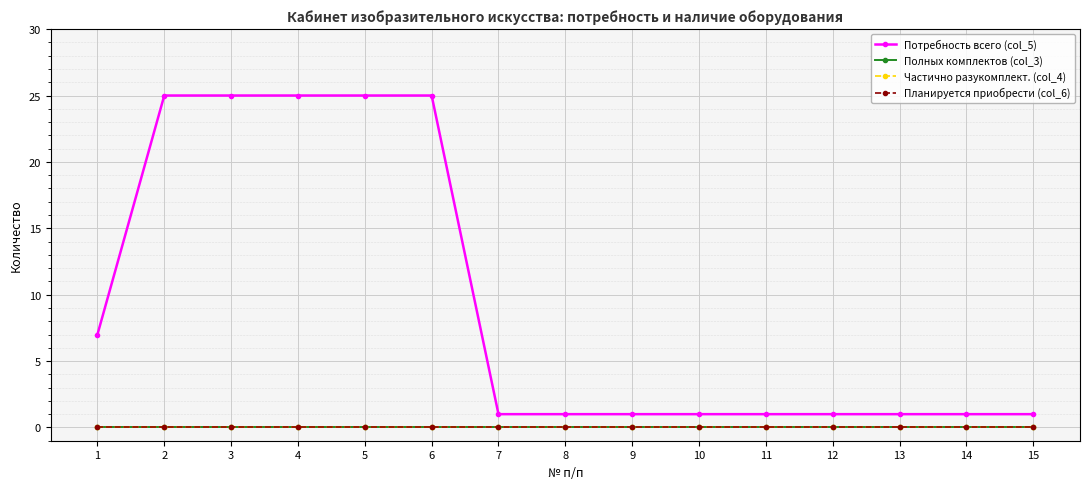

At which category is the sum across all series the highest?

2